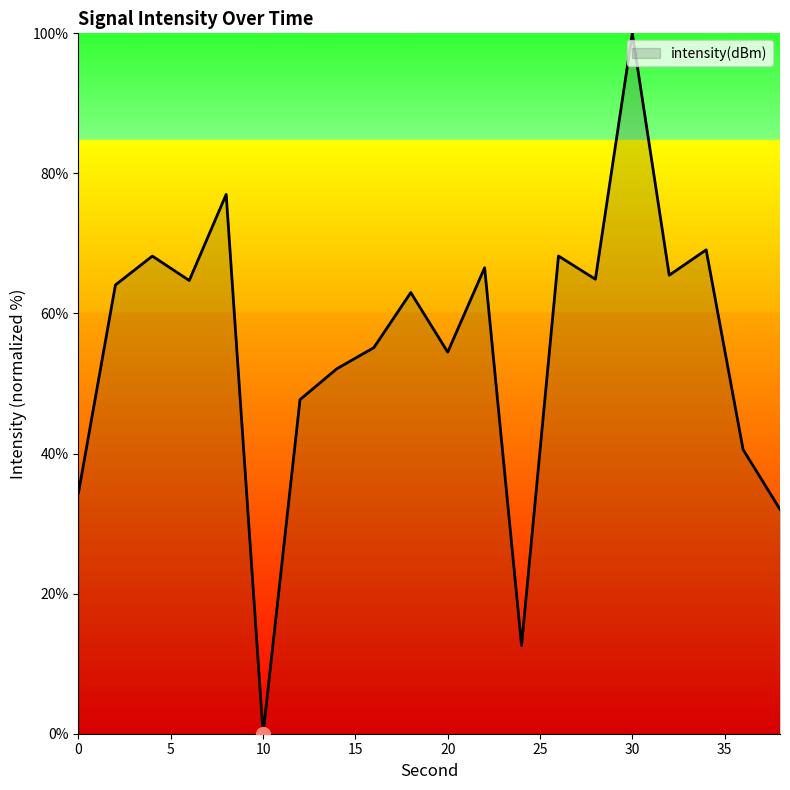

True or false: the data has more than 2 interior local peaks.

True